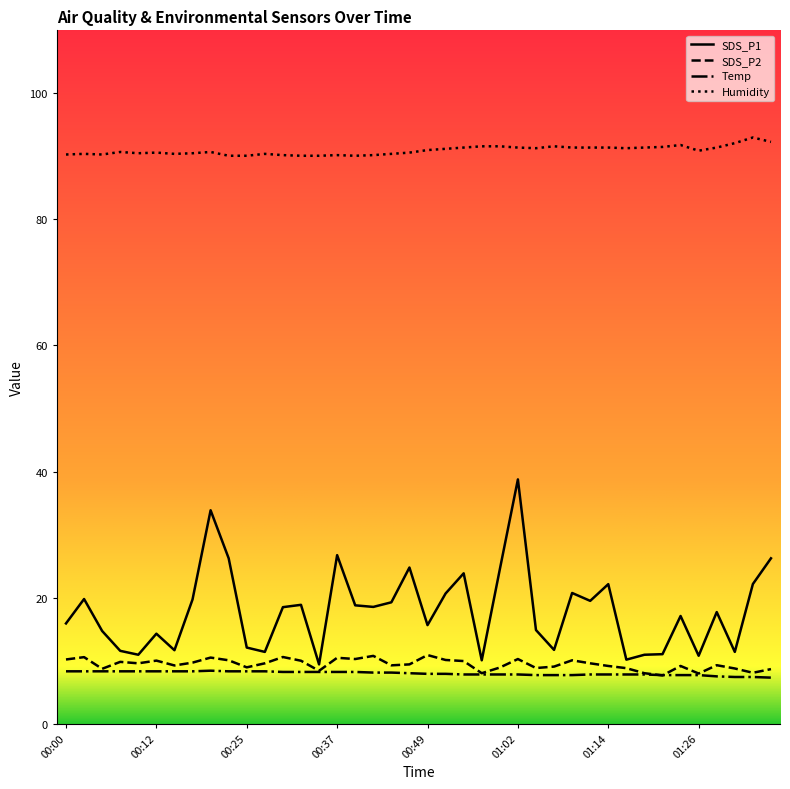

True or false: Humidity and SDS_P2 intersect in this chart.

False